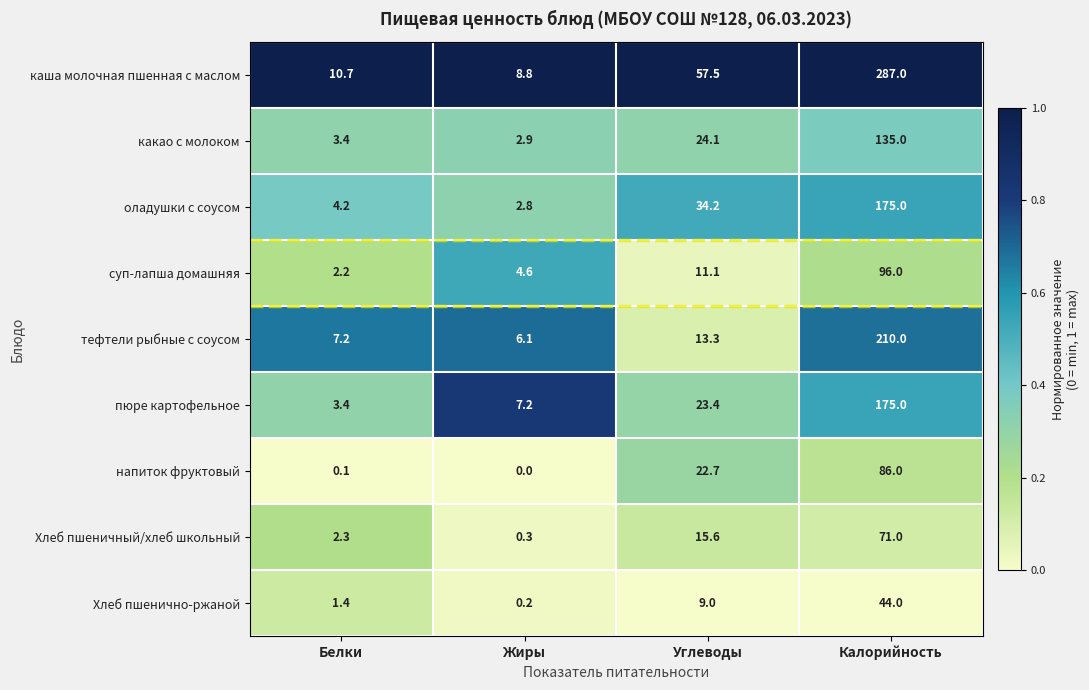

How many data points in суп-лапша домашняя are less than 11?

2